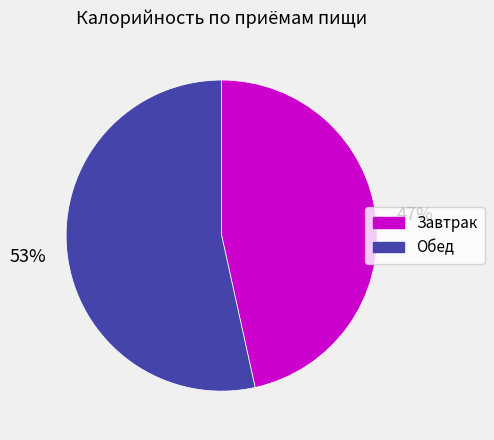

Which slice is the largest?

Обед